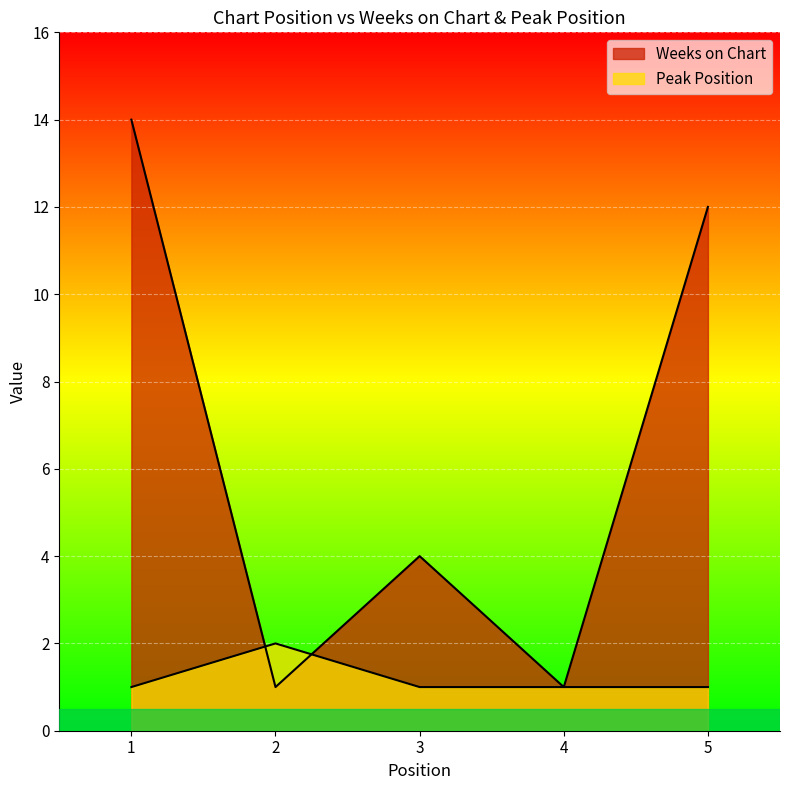

Reading left to right, transcribe all the data shown in this chart.

Weeks on Chart: 1=14	2=1	3=4	4=1	5=12
Peak Position: 1=1	2=2	3=1	4=1	5=1